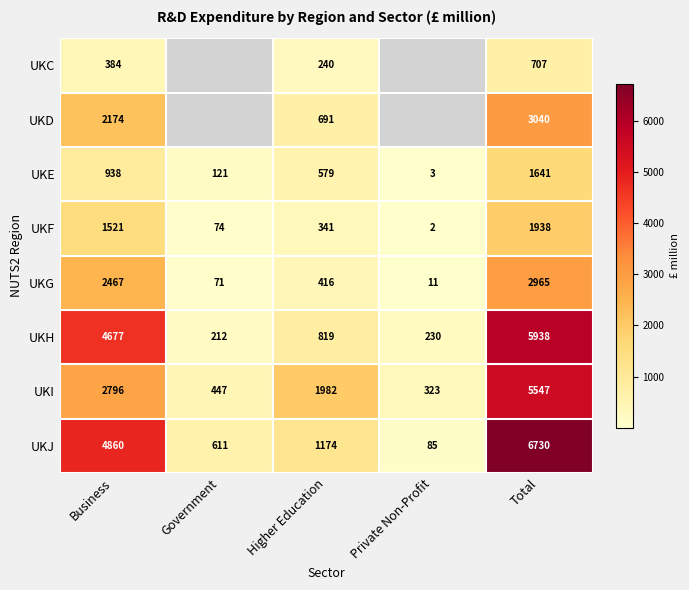

What is the difference between the UKF values at Total and Business?

417